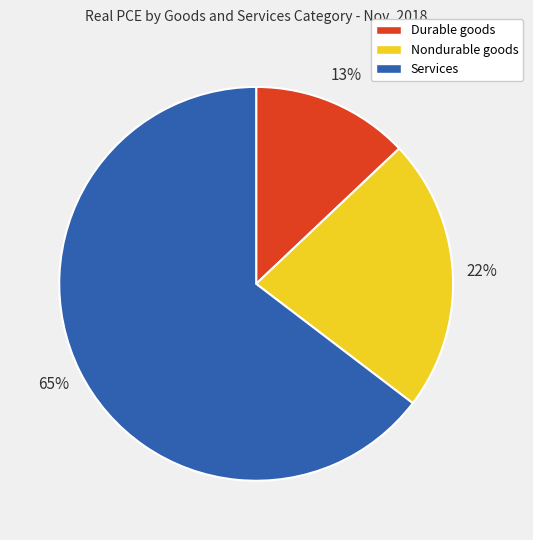

True or false: Services accounts for 72% of the total.

False